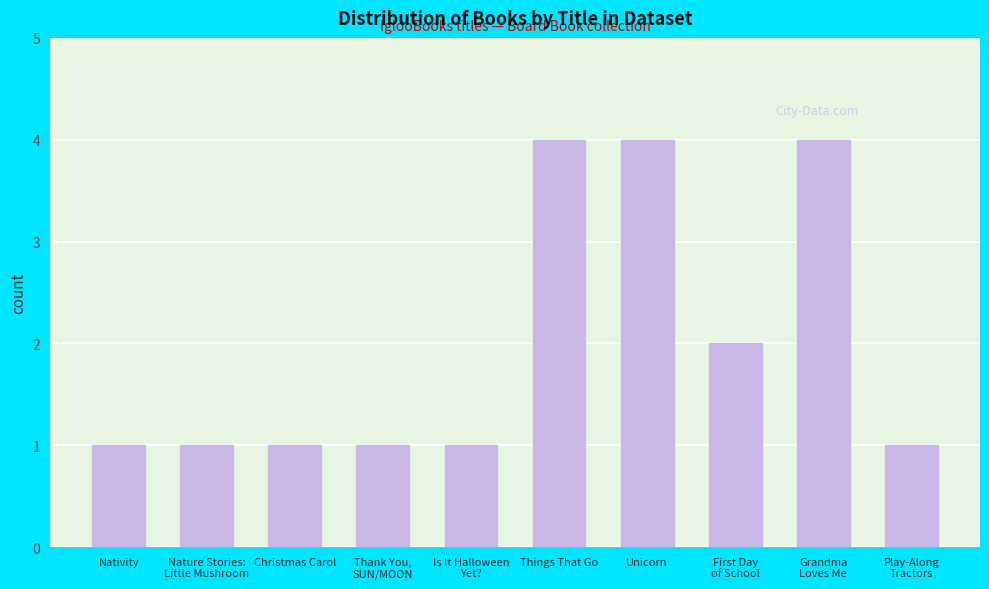

Where is the data nearest to the value 2?

First Day
of School